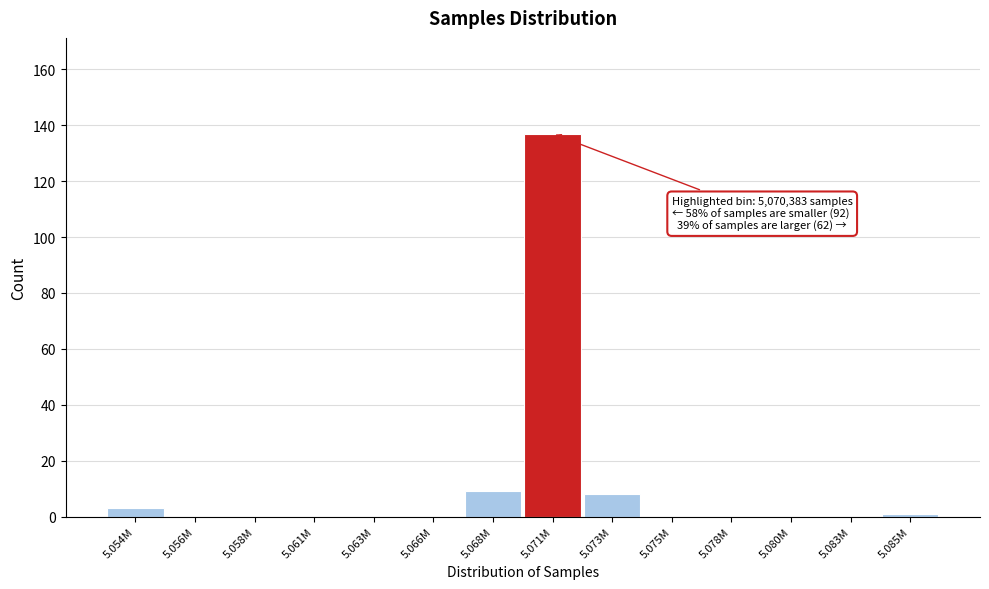

Reading left to right, transcribe all the data shown in this chart.

5.054M=3	5.056M=0	5.058M=0	5.061M=0	5.063M=0	5.066M=0	5.068M=9	5.071M=137	5.073M=8	5.075M=0	5.078M=0	5.080M=0	5.083M=0	5.085M=1